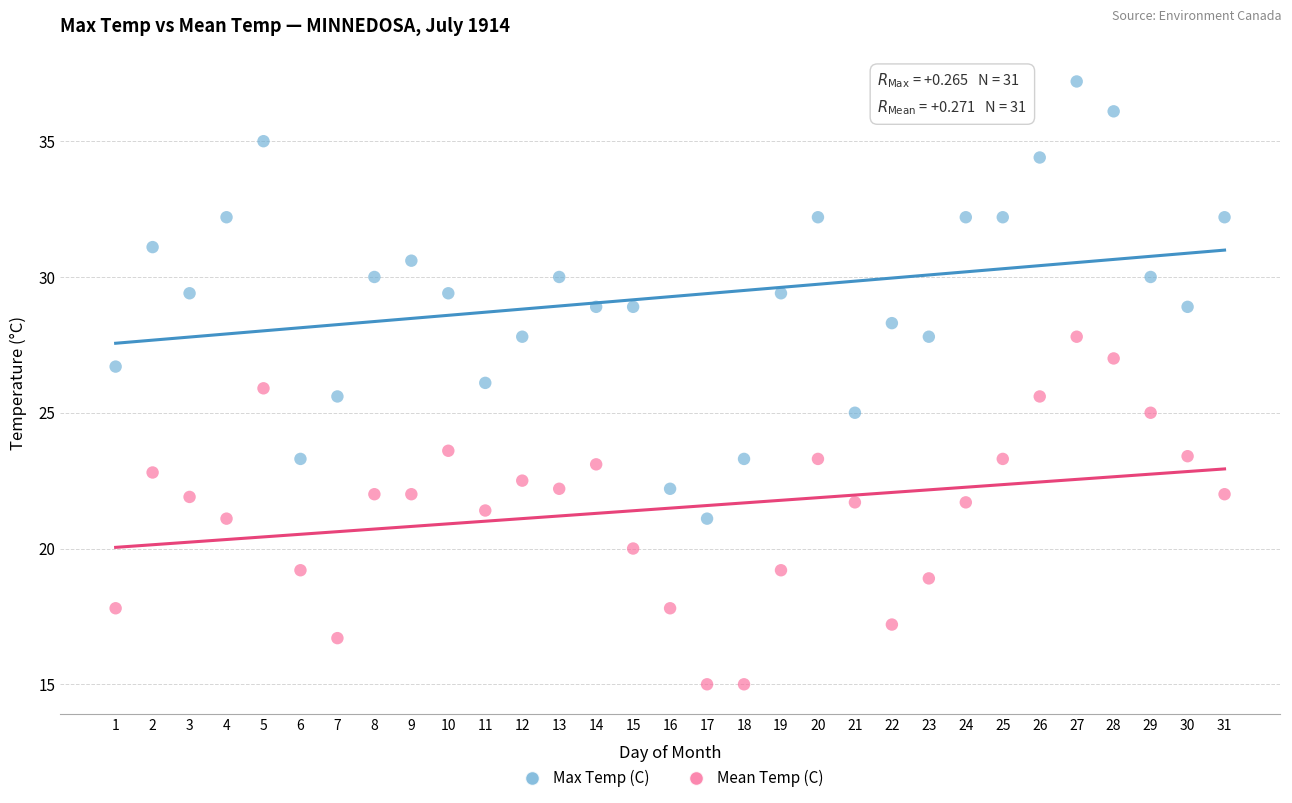

Across all data points, what is the range of X values (max minus min)?

30.0